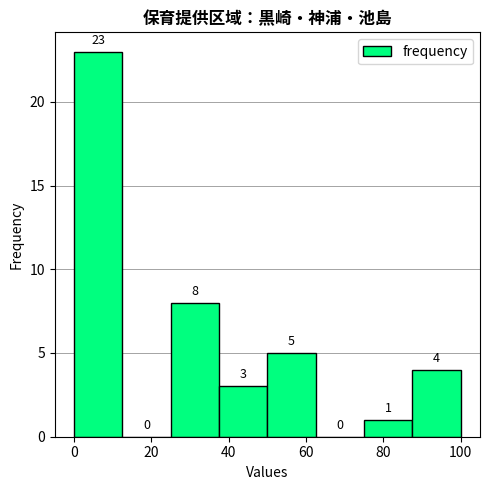

Reading left to right, list every bar in this chart as the range it spans on the x-axis followed by its height. The bar edges are not printed on the chart, so give them approximately, as read against the axis.

0.0 to 12.5: 23
12.5 to 25.0: 0
25.0 to 37.5: 8
37.5 to 50.0: 3
50.0 to 62.5: 5
62.5 to 75.0: 0
75.0 to 87.5: 1
87.5 to 100.0: 4